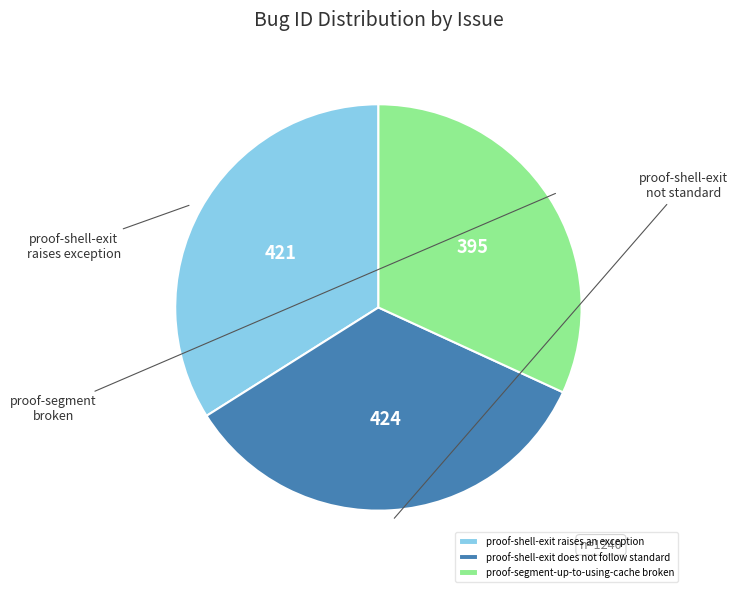

Is proof-segment-up-to-using-cache broken the majority of the pie?

No